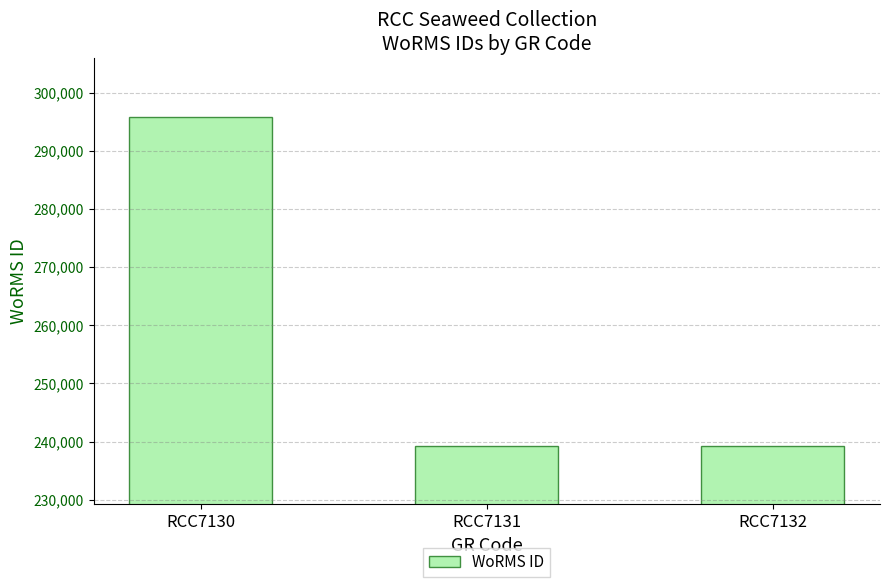

Which label corresponds to the largest value in the chart?

RCC7130